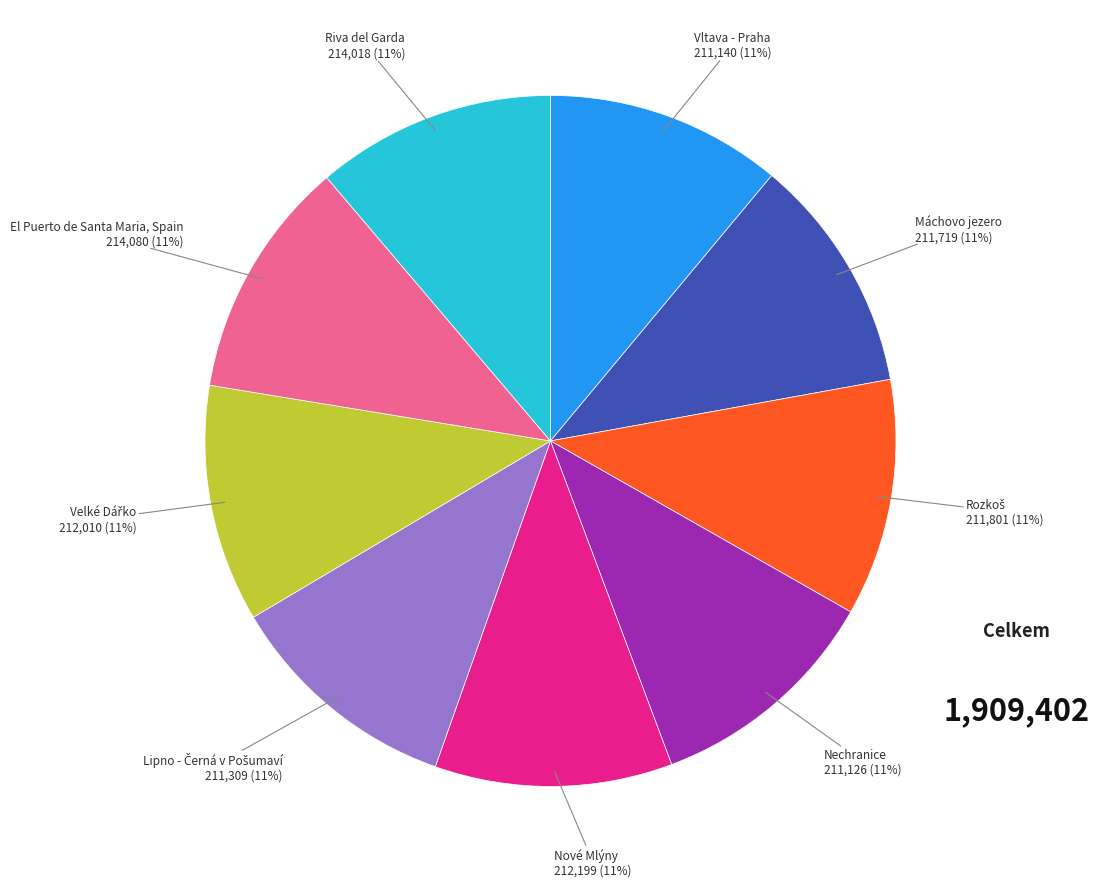

Is there a majority slice in this chart?

No